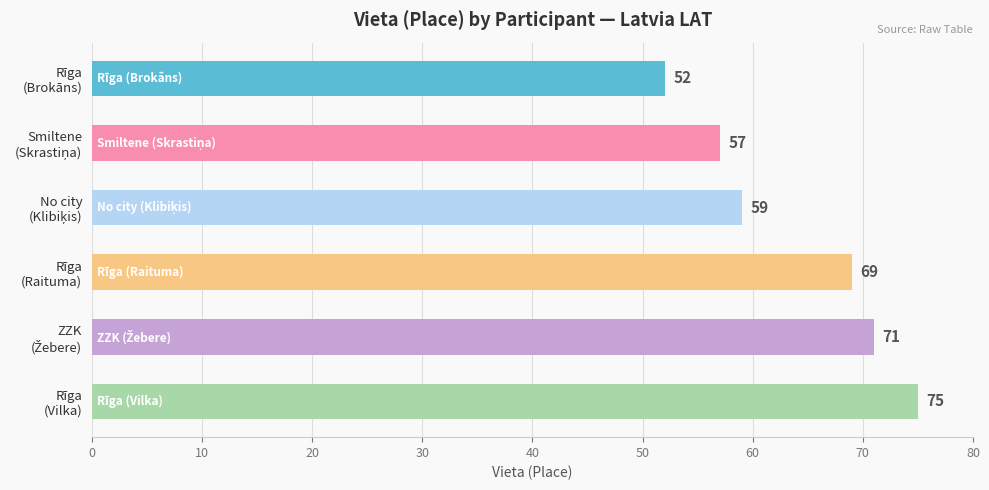

Count the number of data series in this chart.

1